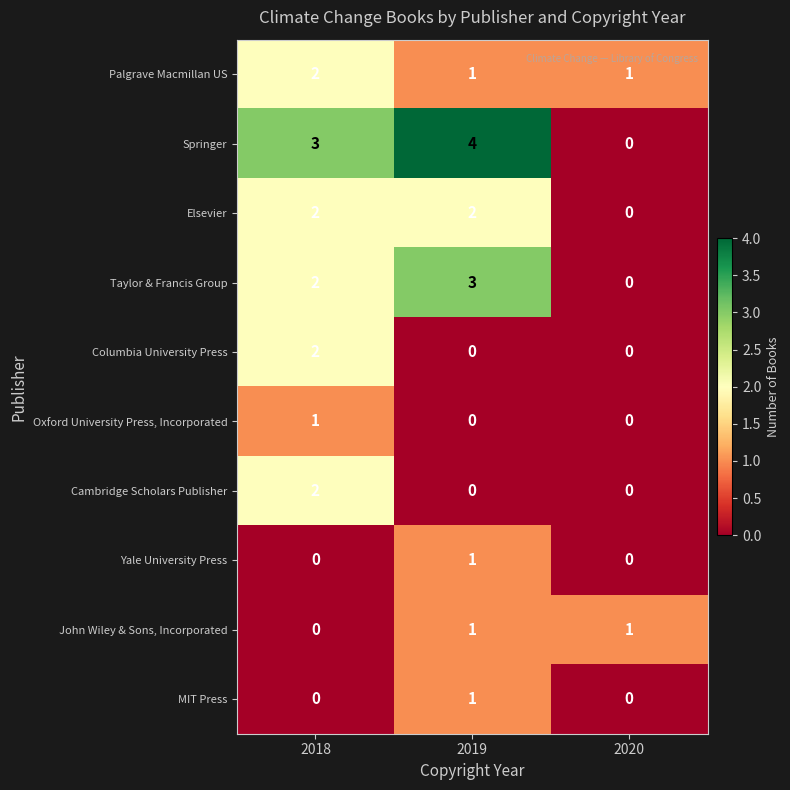

The value of Taylor & Francis Group at 2018 is 3. True or false?

False